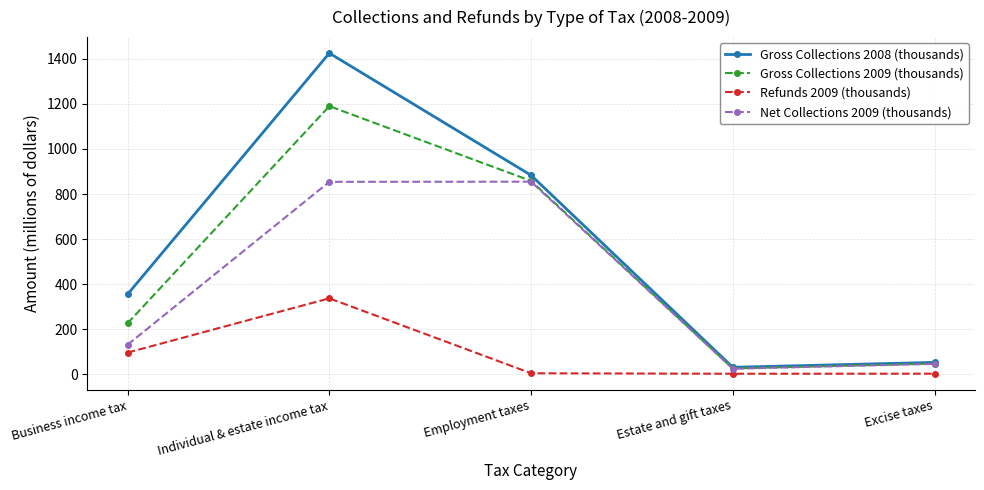

What is the difference between the Gross Collections 2009 (thousands) values at Estate and gift taxes and Excise taxes?

22.0